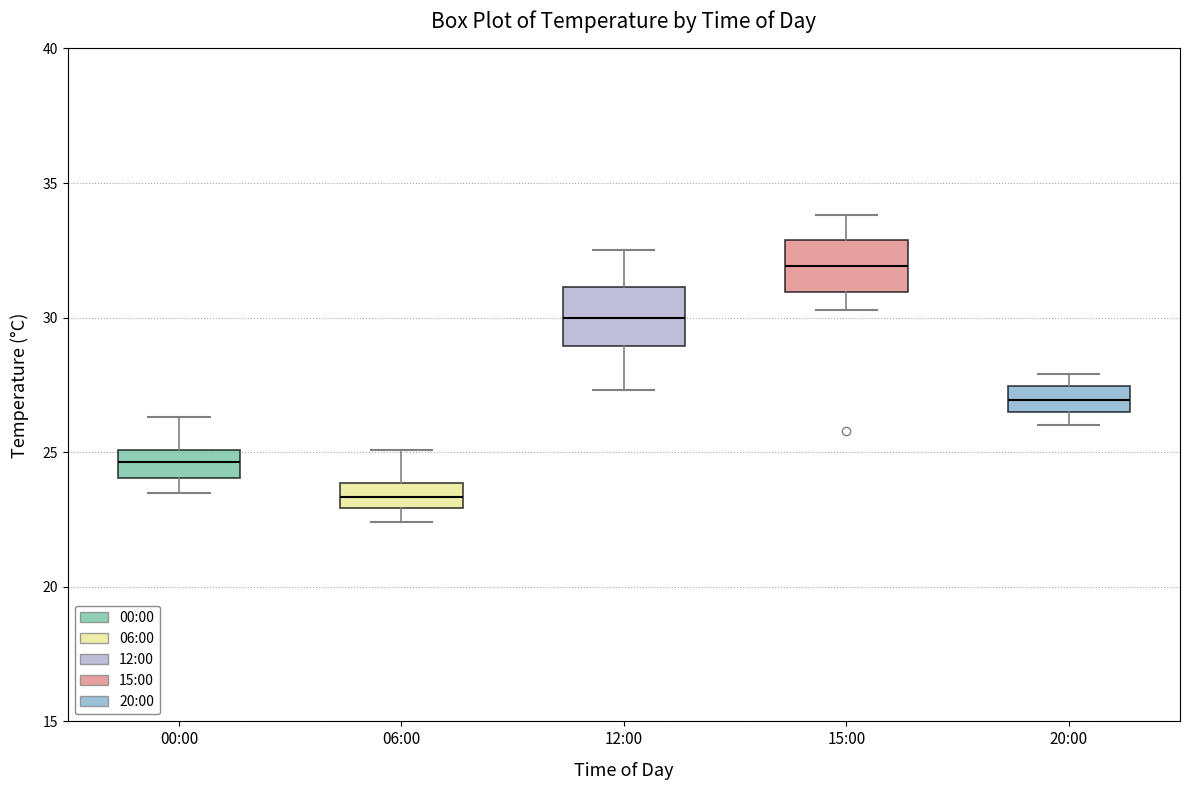

Reading left to right, transcribe this box plot: for each box, give where its median line is, the range the box spans, and where its two whiskers end, as read against the y-axis. The values are not printed on the chart, so give them approximately, as read against the axis.

00:00: median 24.5, box 24.0 to 25.0, whiskers 23.5 to 26.5
06:00: median 23.5, box 23.0 to 24.0, whiskers 22.5 to 25.0
12:00: median 30.0, box 29.0 to 31.0, whiskers 27.5 to 32.5
15:00: median 32.0, box 31.0 to 33.0, whiskers 30.5 to 34.0
20:00: median 27.0, box 26.5 to 27.5, whiskers 26.0 to 28.0